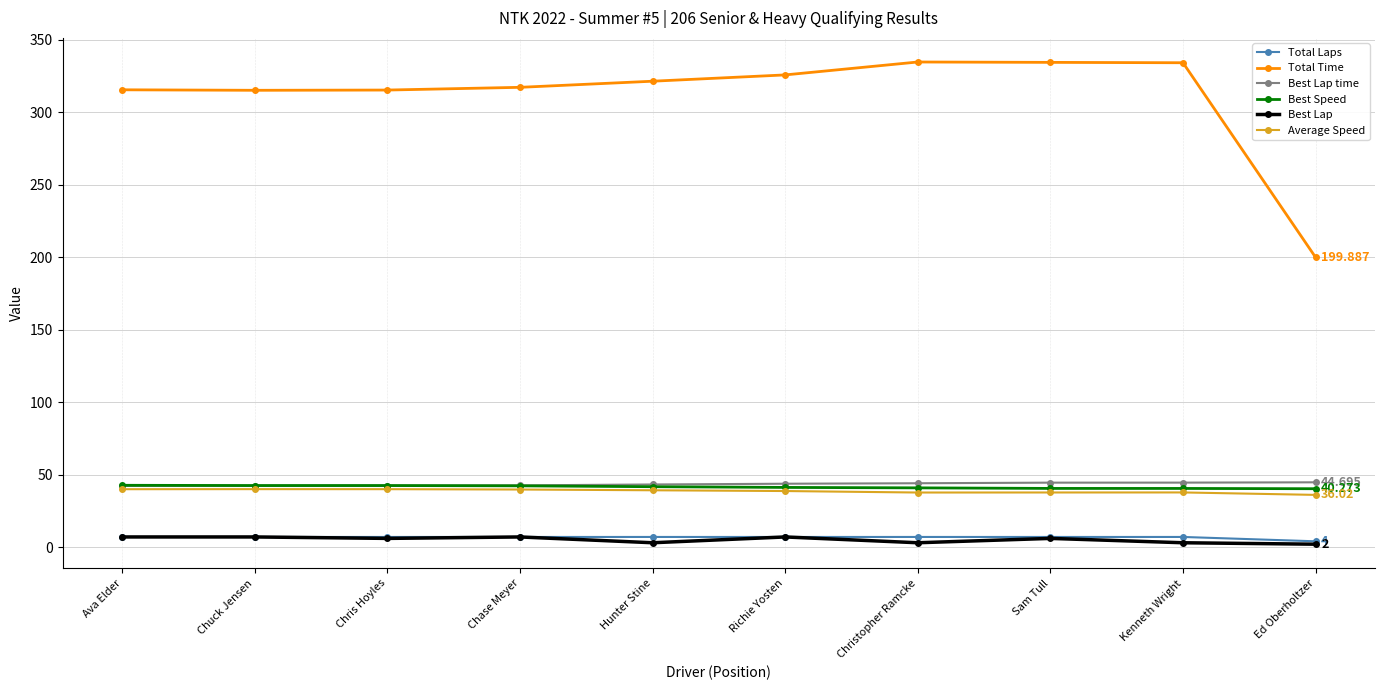

What position from the left is Hunter Stine?

5